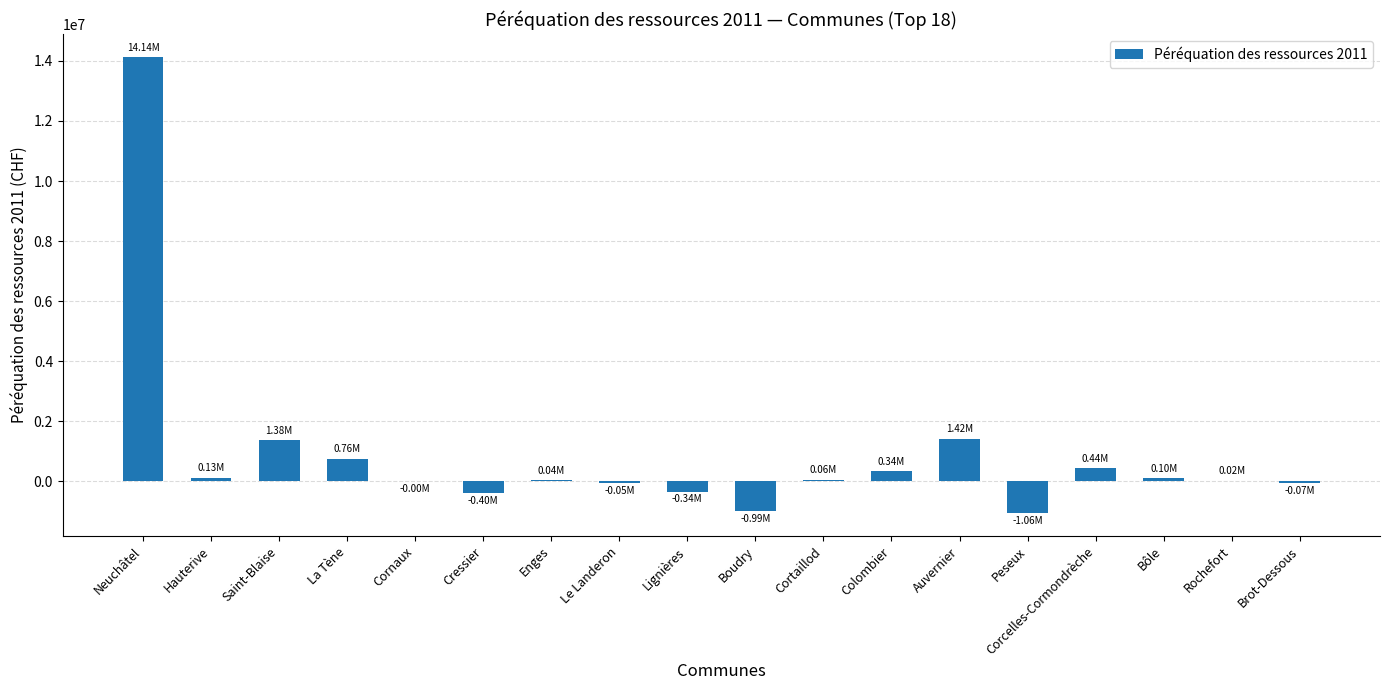

Which has a higher value, La Tène or Cortaillod?

La Tène